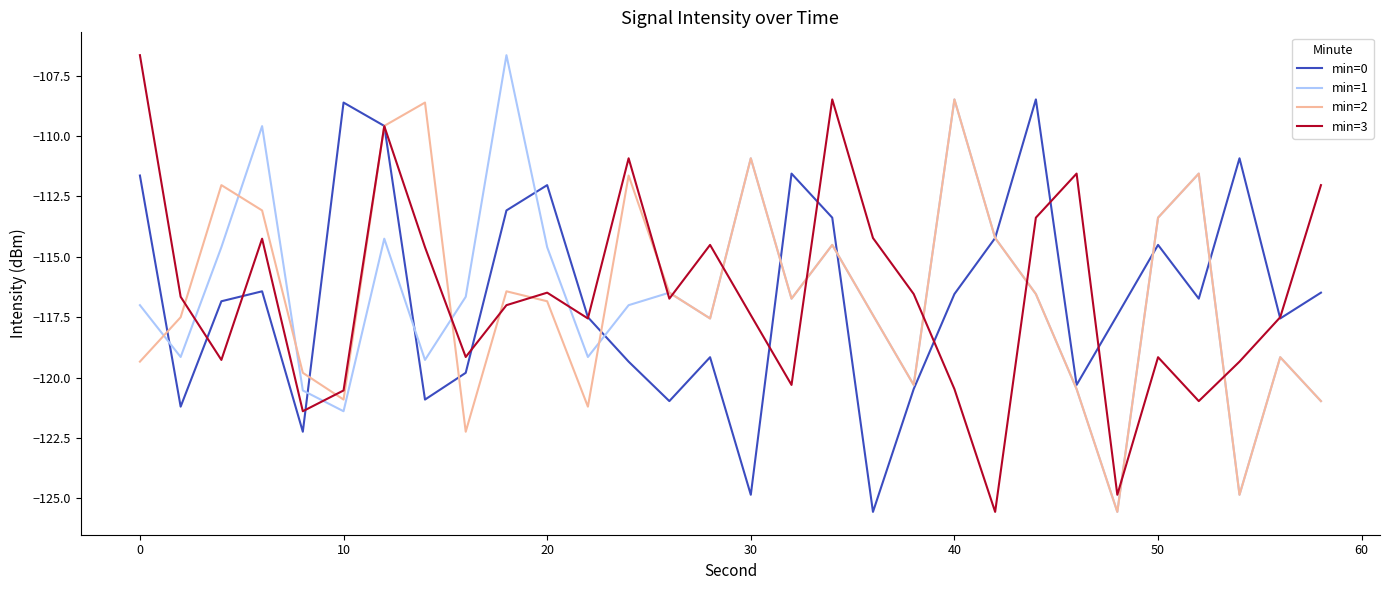

What is the minimum value for min=1?

-125.6